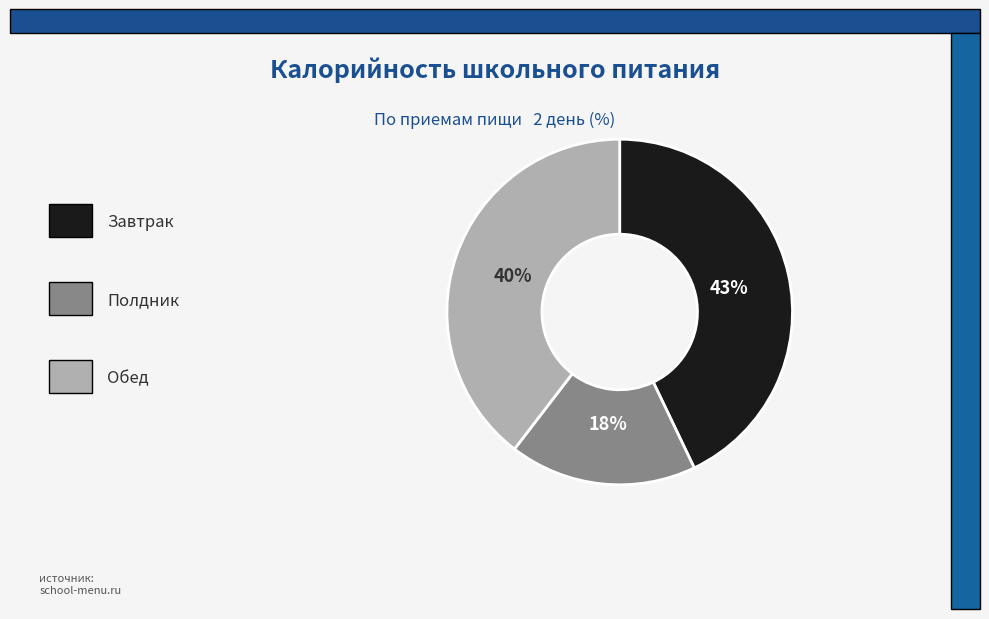

To the nearest percent, what is the difference between the largest and smallest slice percentages?

25%